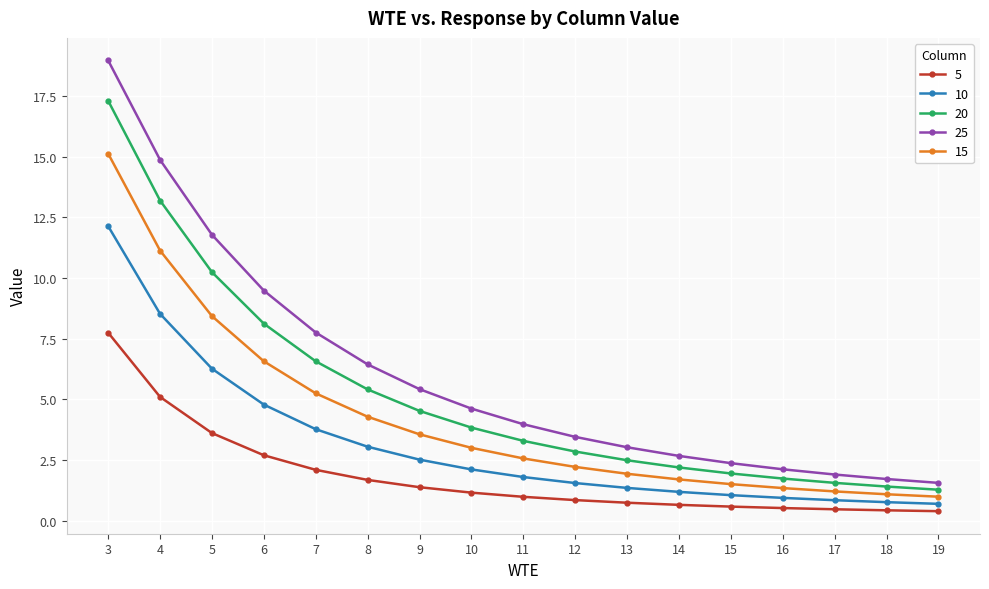

At 12, list the series in order from smallest to largest.

5, 10, 15, 20, 25